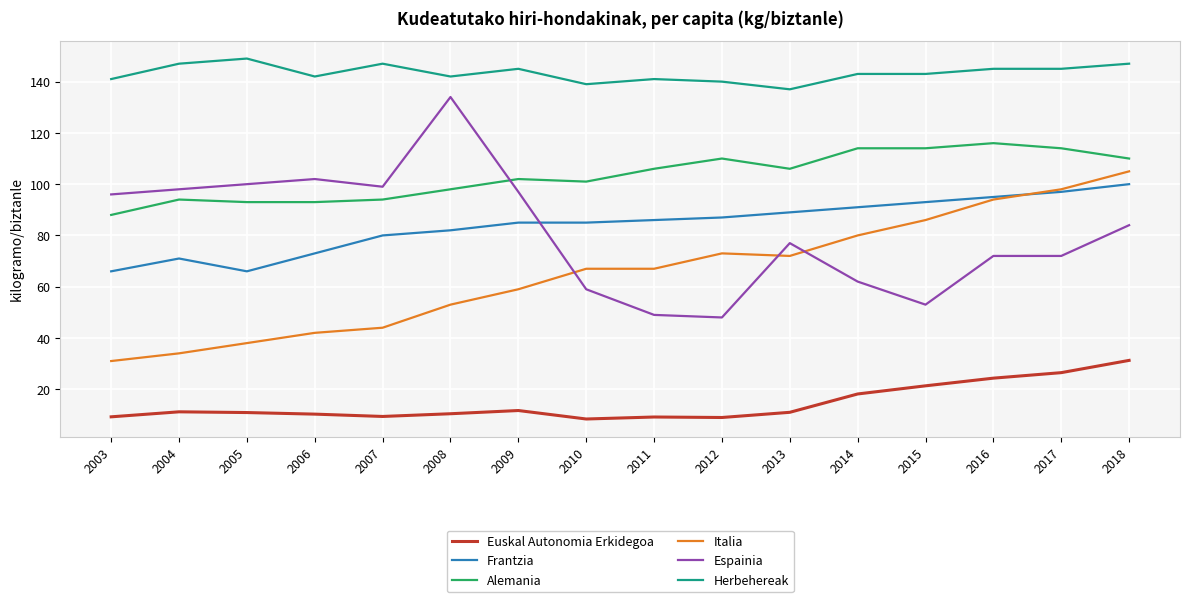

Rank the series at 2010 from lowest to highest value.

Euskal Autonomia Erkidegoa, Espainia, Italia, Frantzia, Alemania, Herbehereak